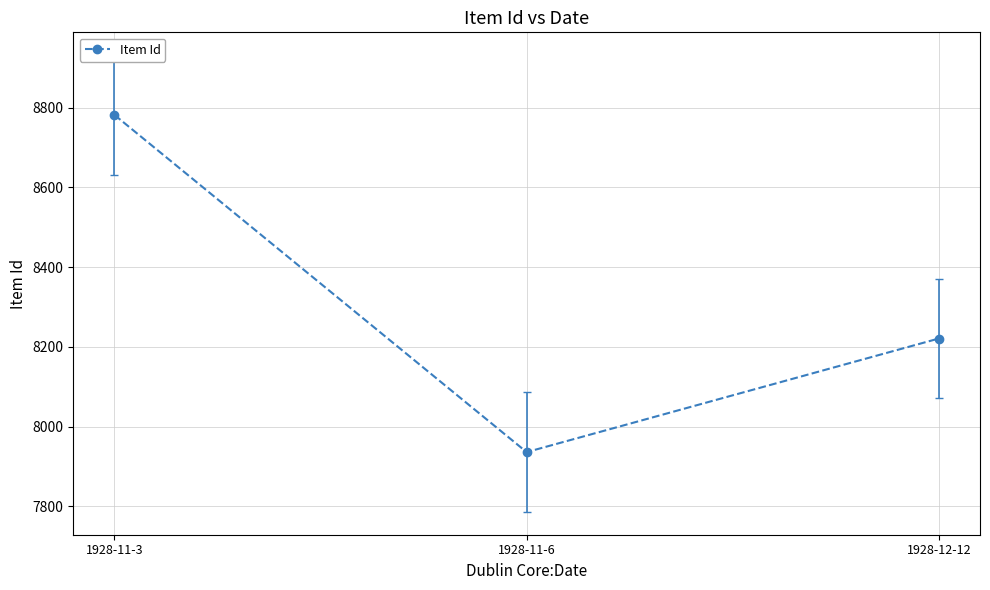

Which category has the highest value across all series?

1928-11-3